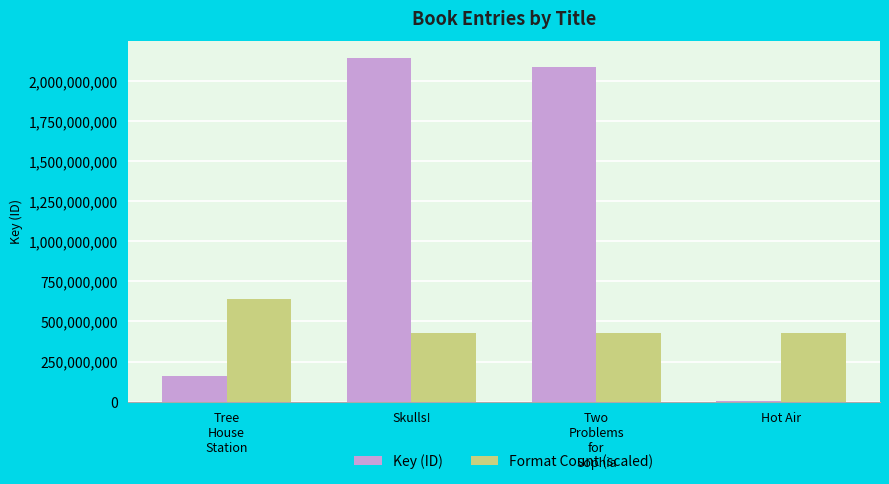

What is the approximate value of Key (ID) at Hot Air?

1440818.0